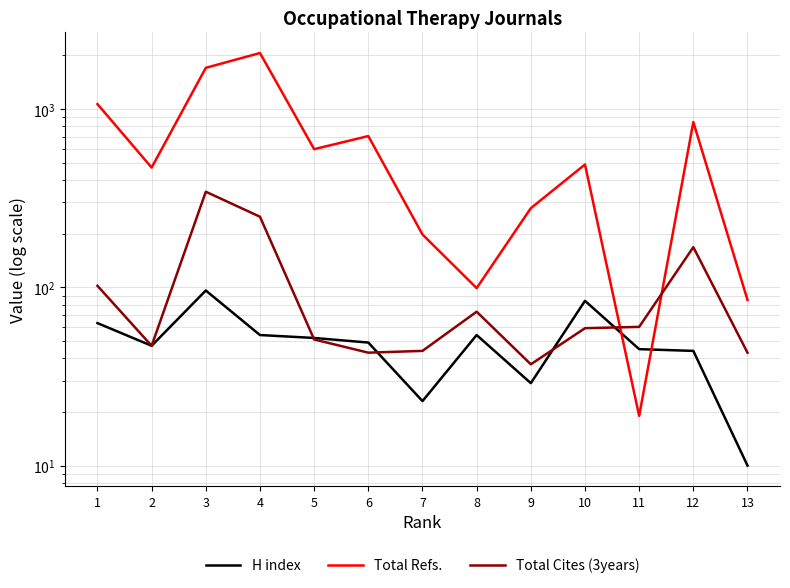

True or false: Total Refs. and Total Cites (3years) intersect in this chart.

True